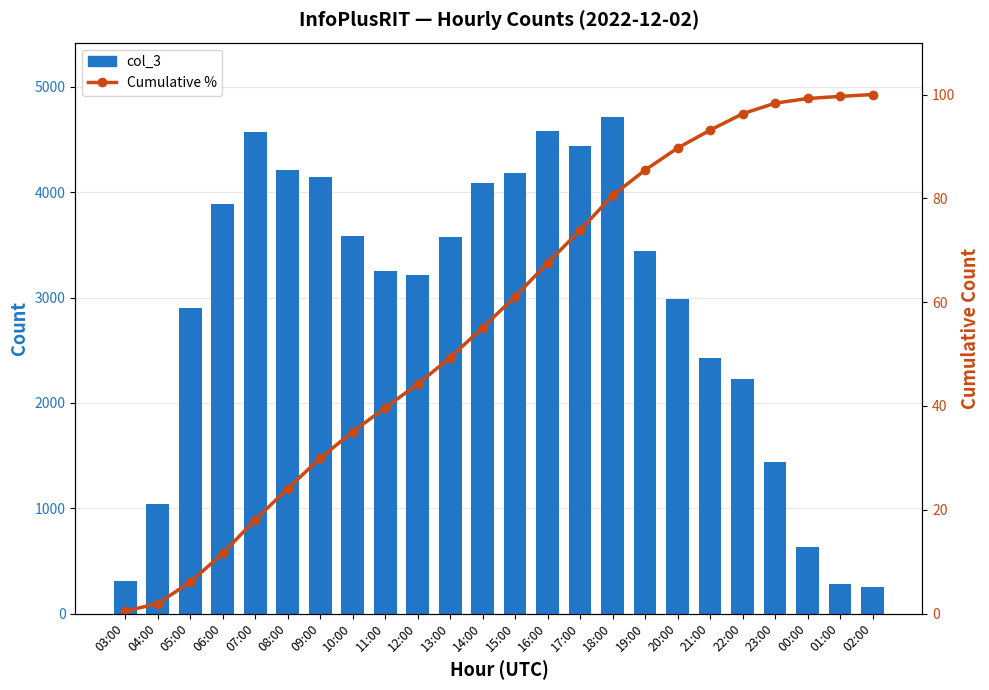

The value of Cumulative % at 00:00 is 150.0. True or false?

False